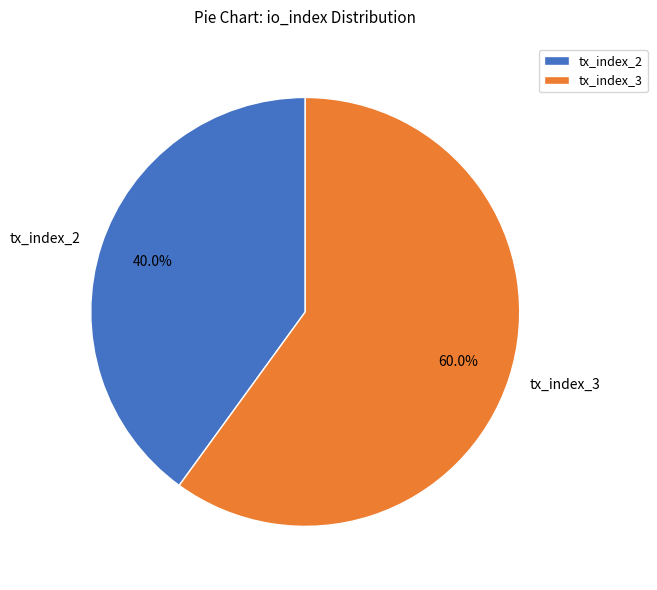

Count the number of slices in the pie.

2